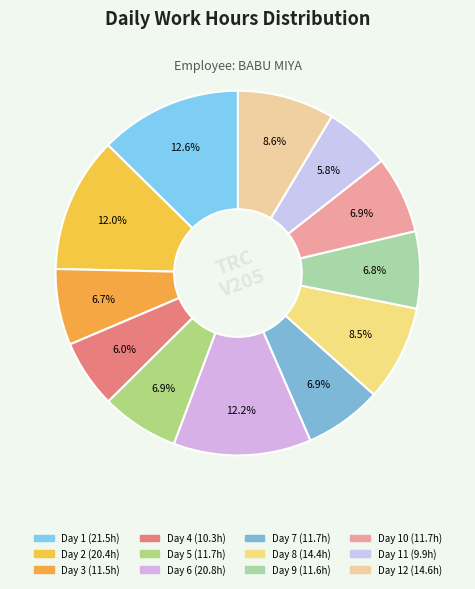

How many segments does this pie chart have?

12